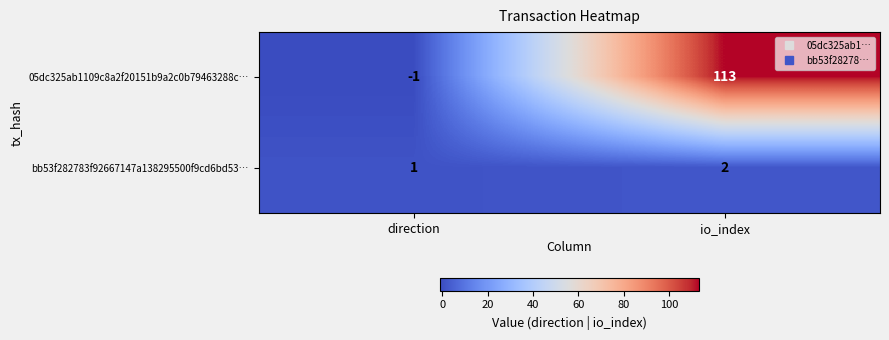

True or false: 05dc325ab1109c8a2f20151b9a2c0b79463288c… has a value of -1 at direction.

True